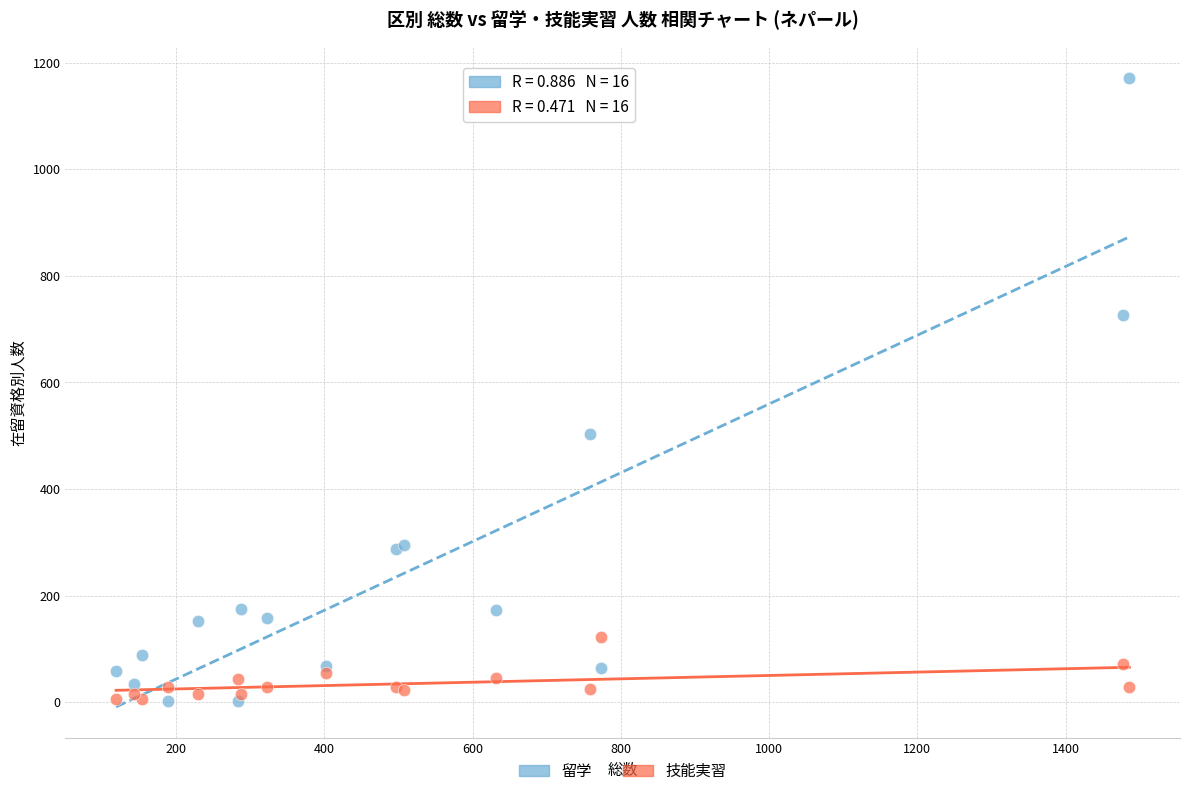

Across all series, what Y value is closest to 586?

504